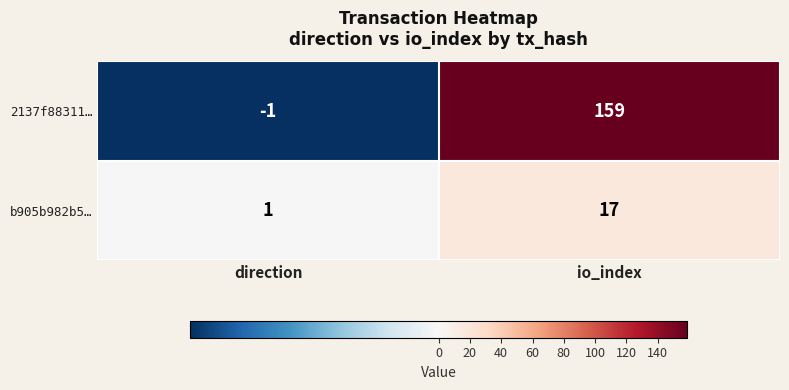

At how many categories does at least one series exceed 79?

1